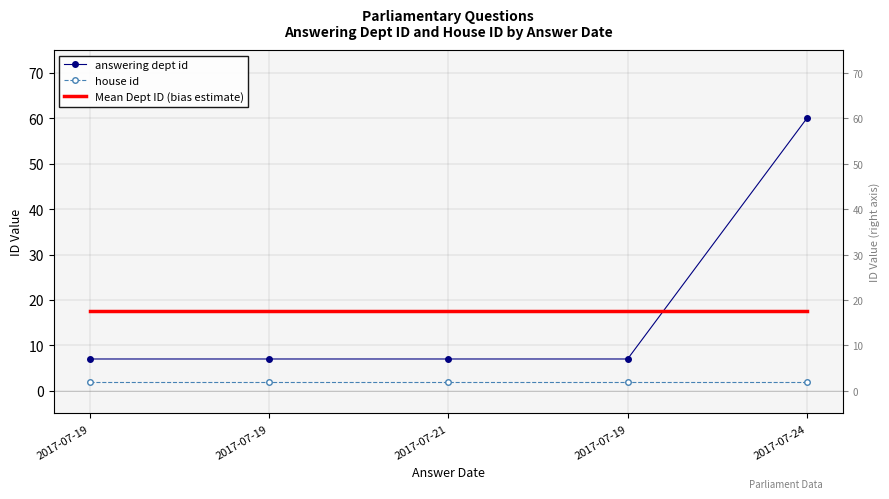

The value of Mean Dept ID (bias estimate) at 2017-07-19 is 17.6. True or false?

True